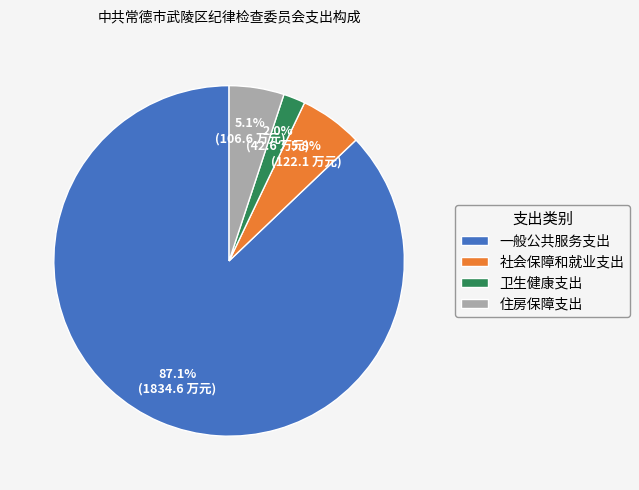

What is the majority slice?

一般公共服务支出